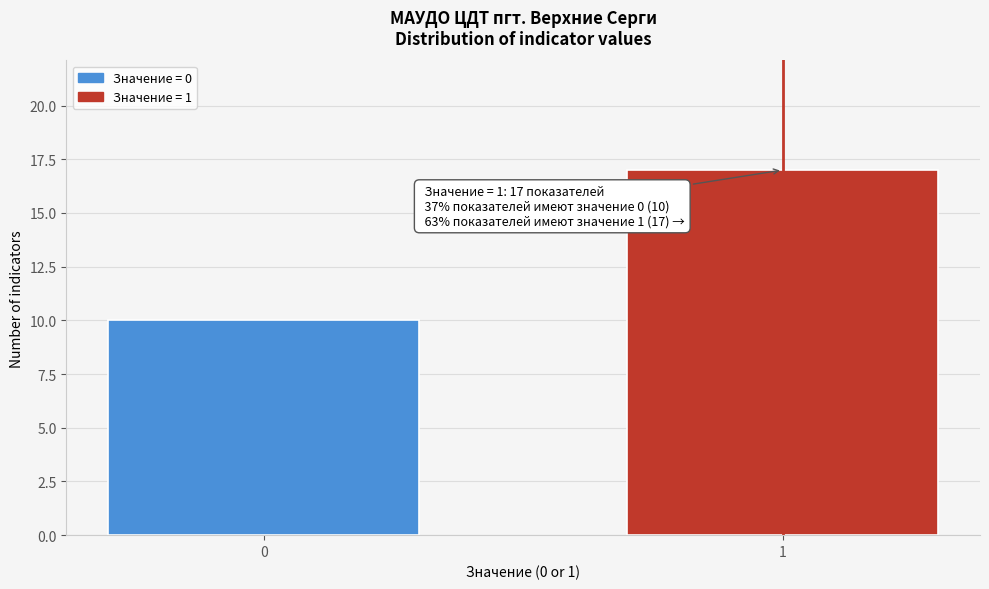

Reading left to right, extract all data points from this chart.

10	17